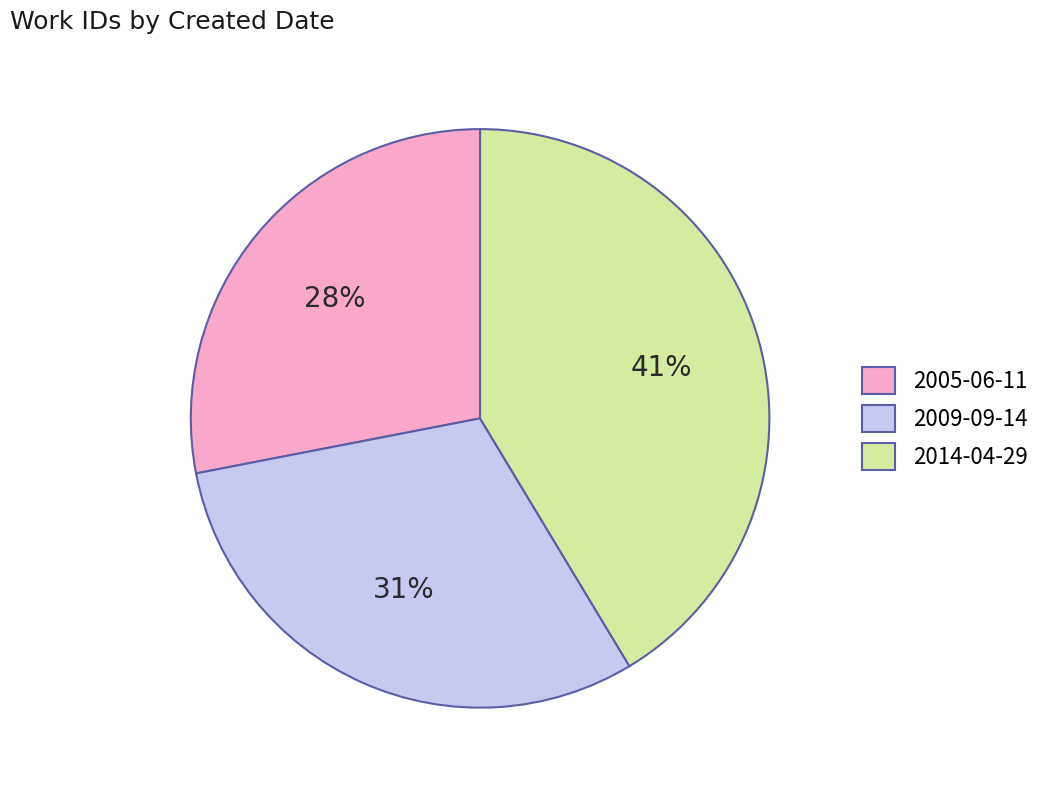

Between 2005-06-11 and 2014-04-29, which is larger?

2014-04-29